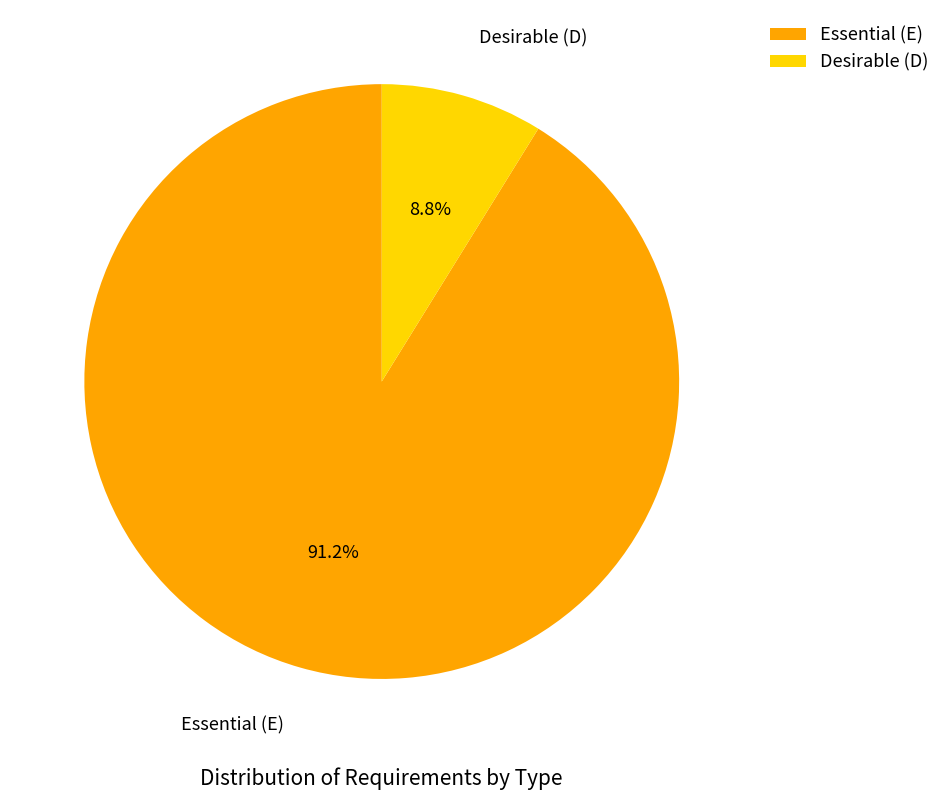

Count the number of slices in the pie.

2